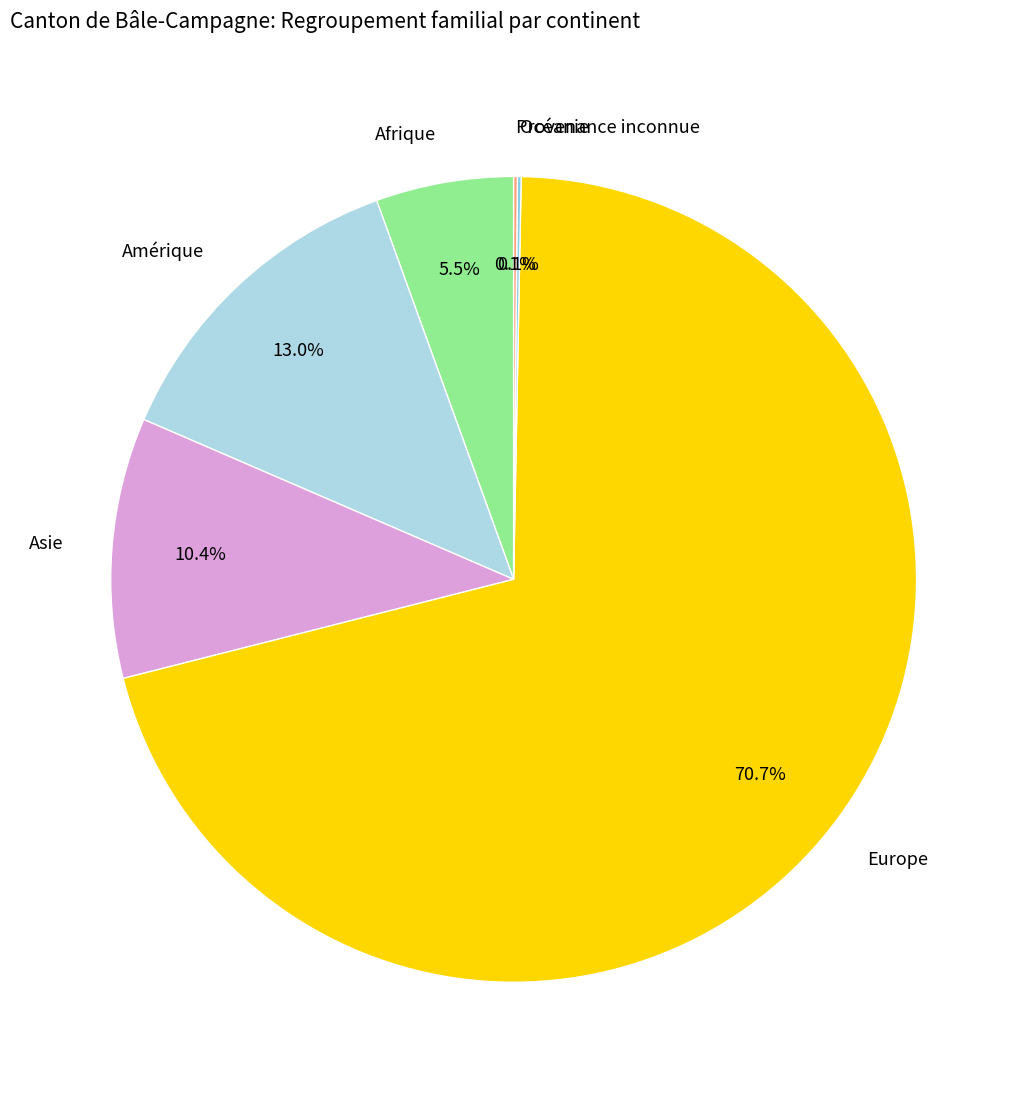

What portion of the pie excludes Afrique?

94.5%